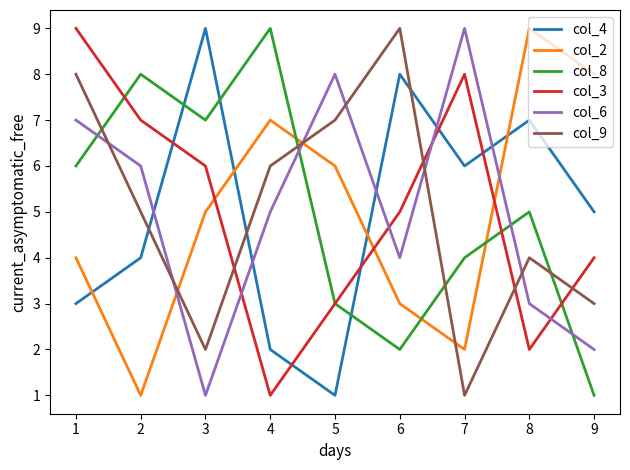

What is the total value across all series at 7?

30